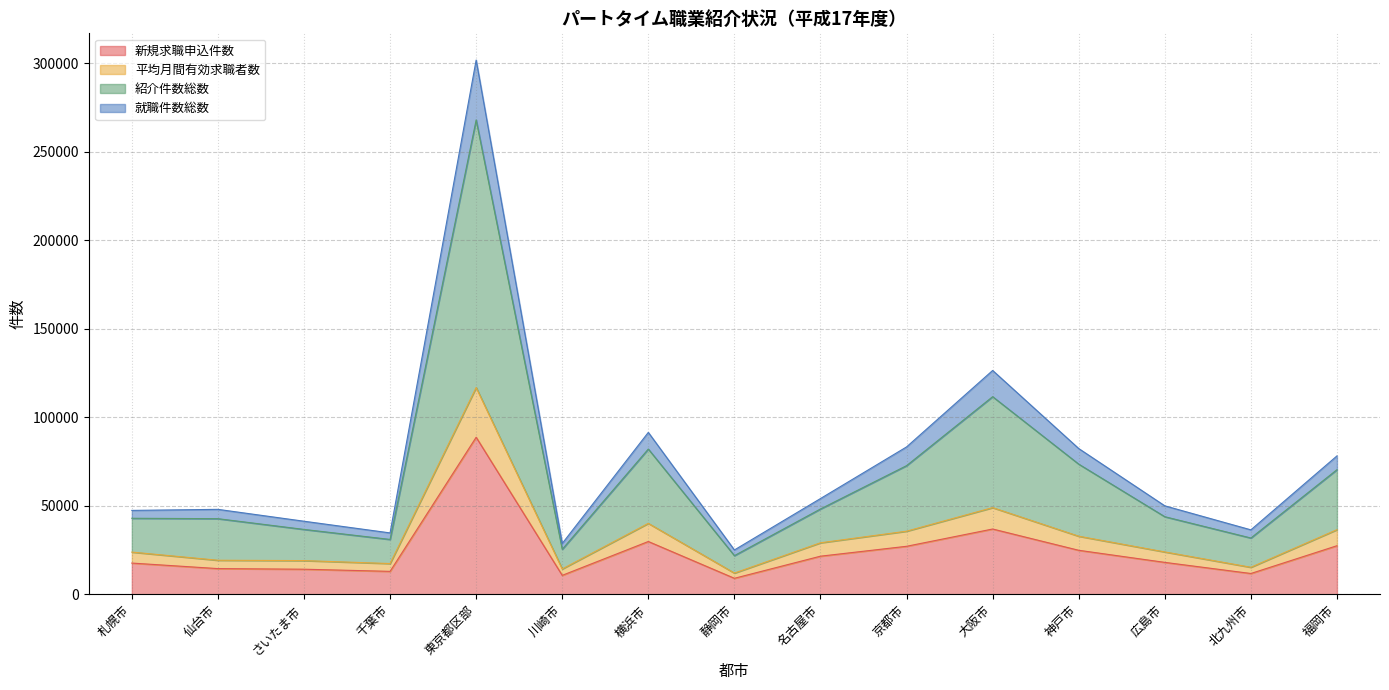

True or false: 新規求職申込件数 has a value of 18050 at 広島市.

True